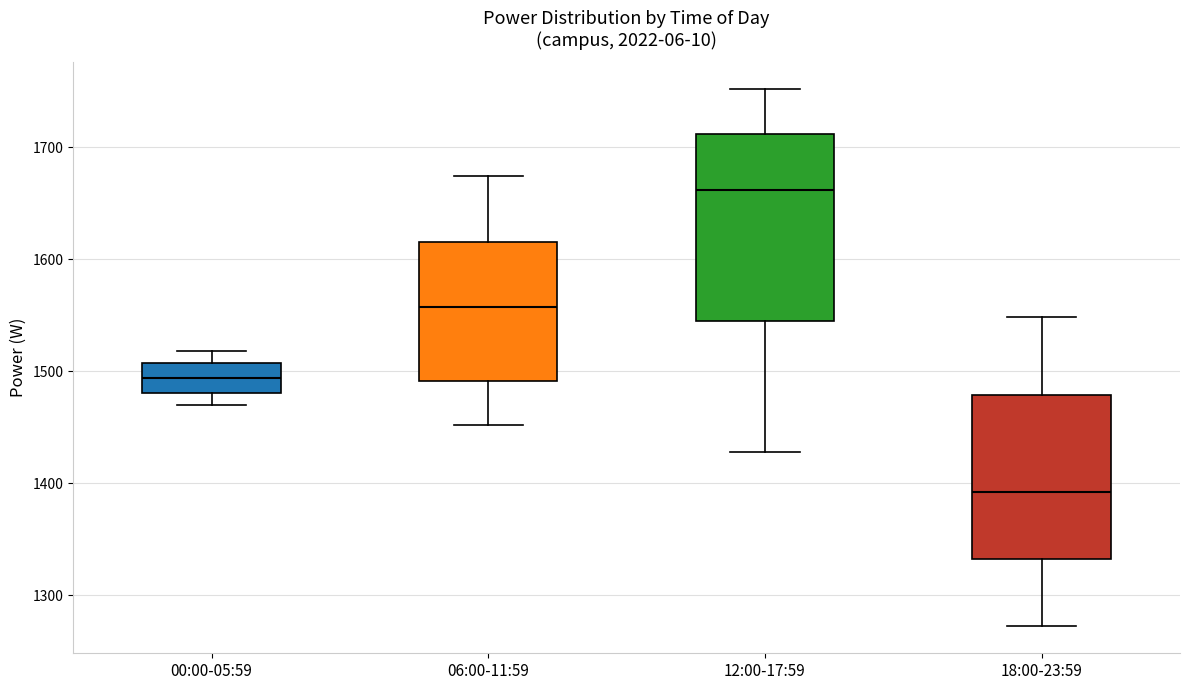

Reading left to right, transcribe this box plot: for each box, give where its median line is, the range the box spans, and where its two whiskers end, as read against the y-axis. The values are not printed on the chart, so give them approximately, as read against the axis.

00:00-05:59: median 1490, box 1480 to 1510, whiskers 1470 to 1520
06:00-11:59: median 1560, box 1490 to 1620, whiskers 1450 to 1670
12:00-17:59: median 1660, box 1550 to 1710, whiskers 1430 to 1750
18:00-23:59: median 1390, box 1330 to 1480, whiskers 1270 to 1550